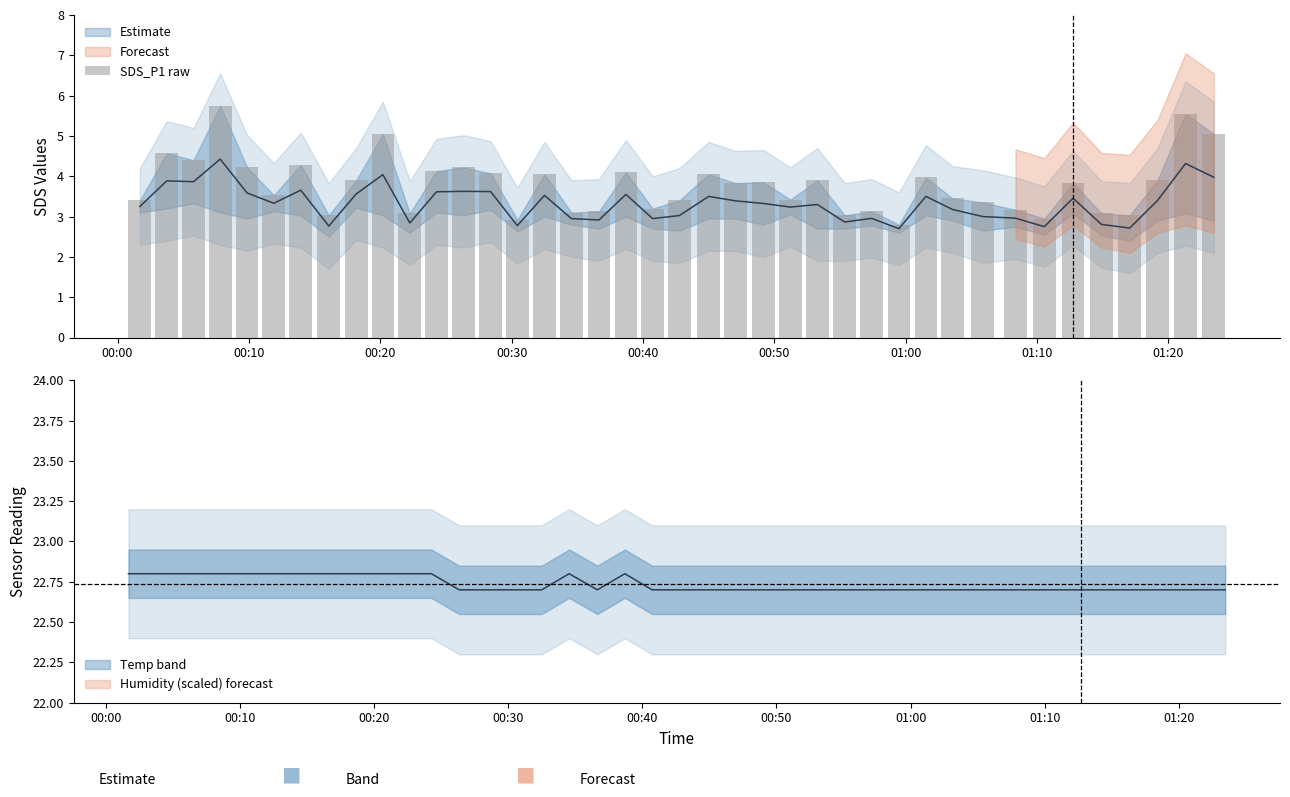

Which category has the lowest value across all series?

01:00